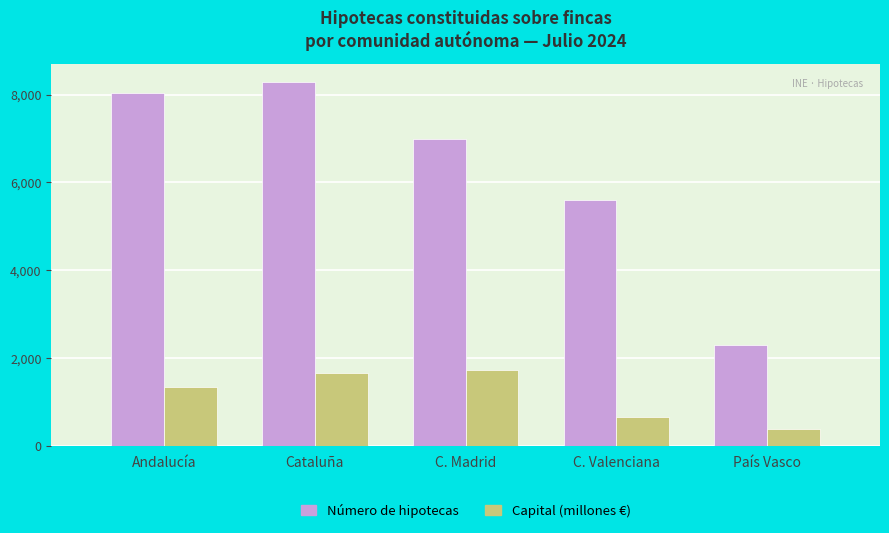

What is the difference between the highest and lowest values at País Vasco?

1916.6